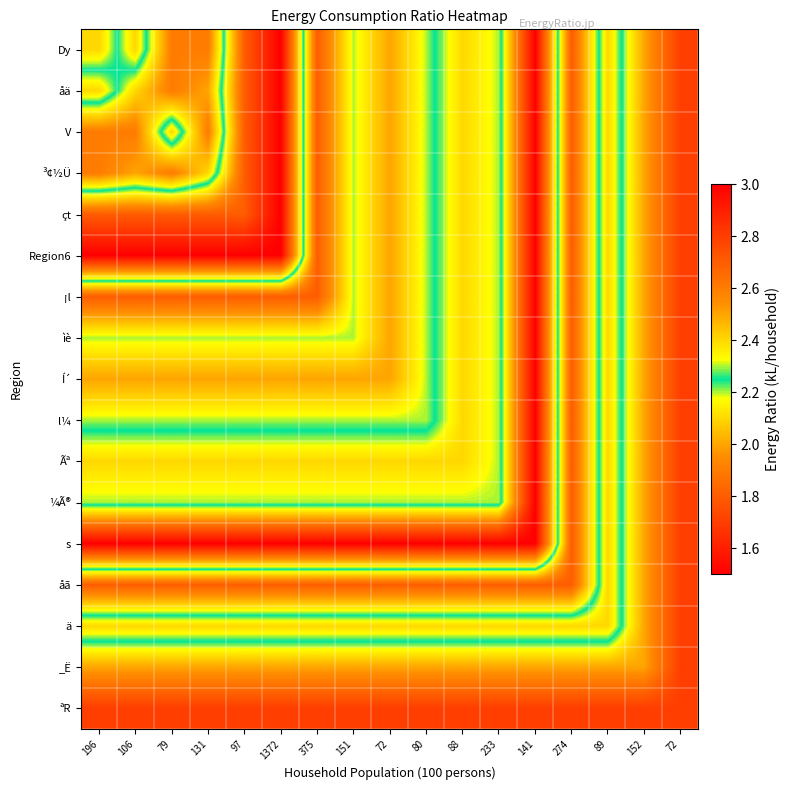

Which category has the lowest value across all series?

141